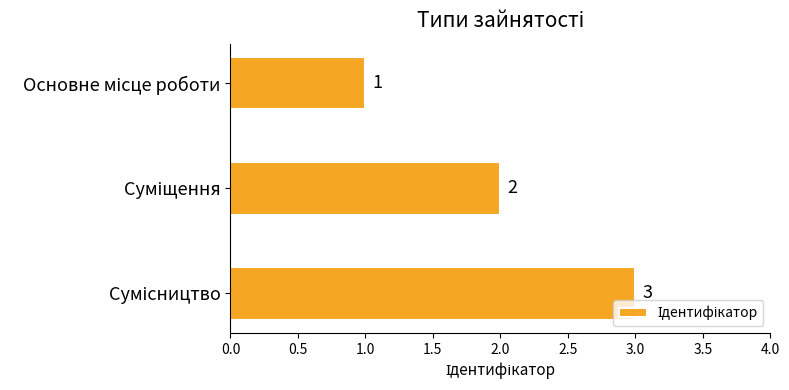

Count the values in the range 1 to 3.

3